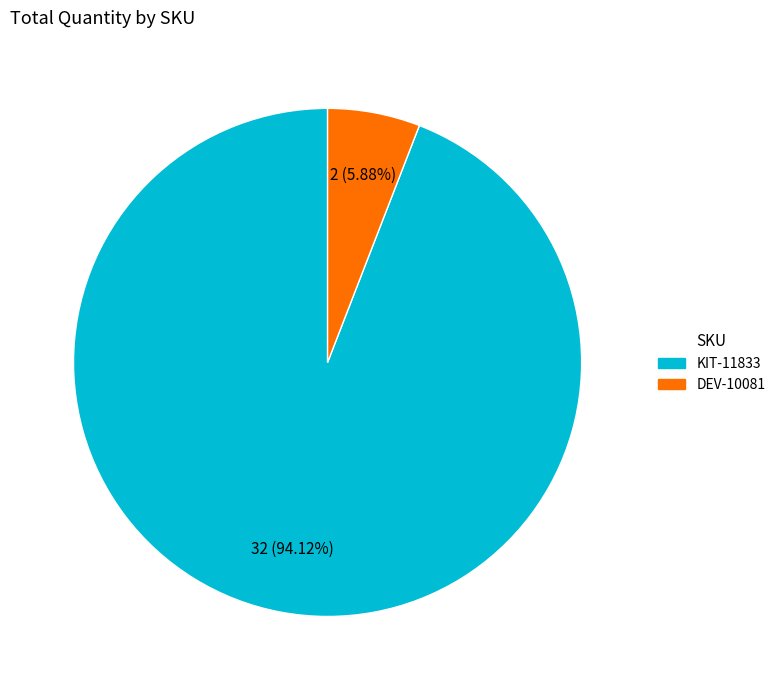

Which category has the biggest portion of the pie?

KIT-11833